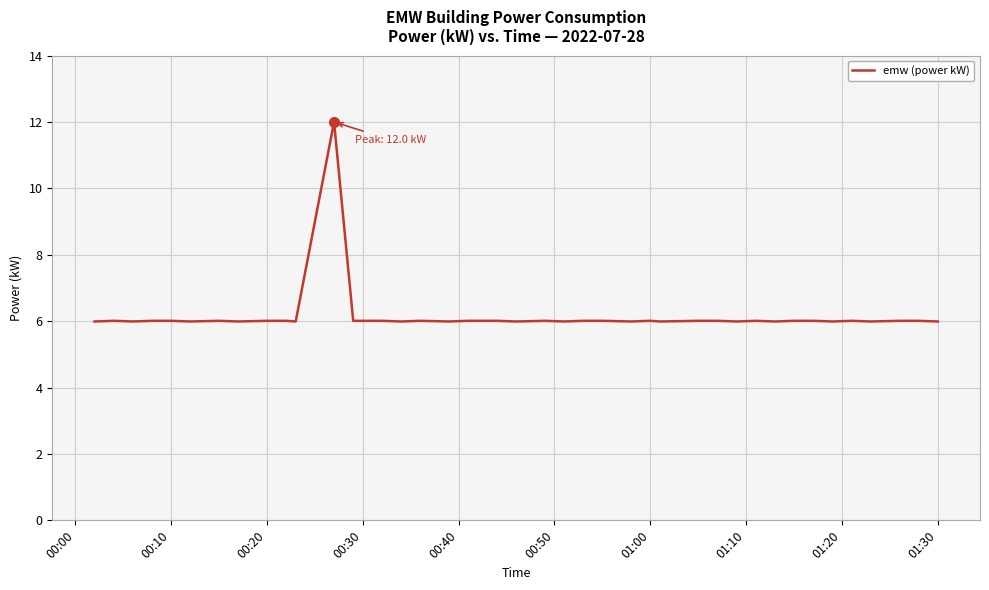

What is the maximum value shown in the chart?

12.0